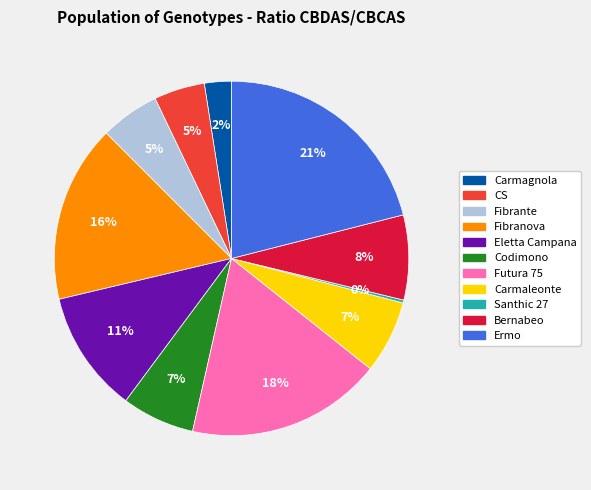

What is the largest slice in the pie chart?

Ermo